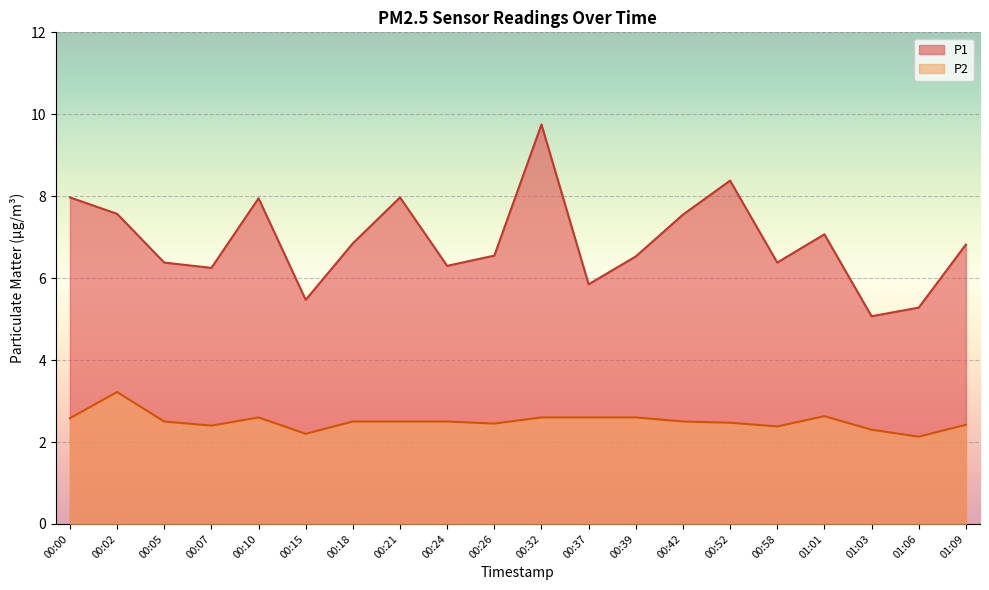

What is the label of the 12th point from the right?

00:24